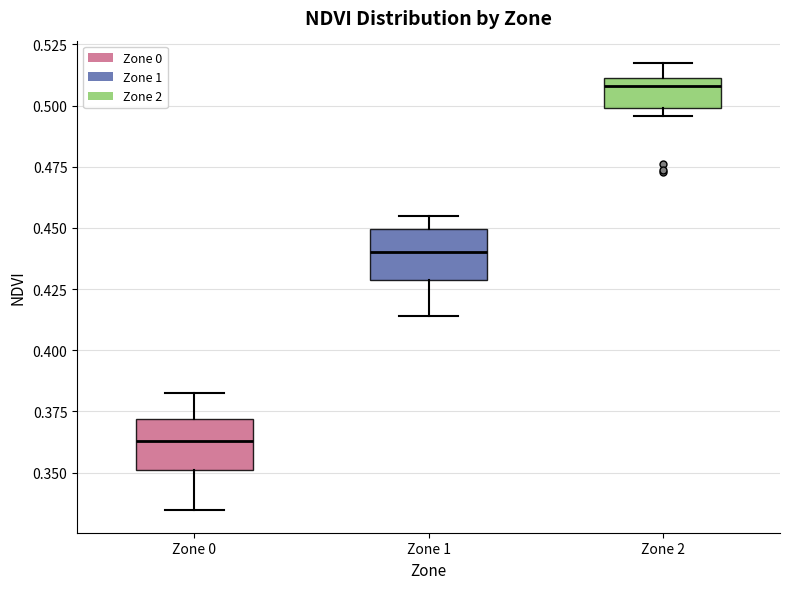

Which box has the lowest median line?

Zone 0